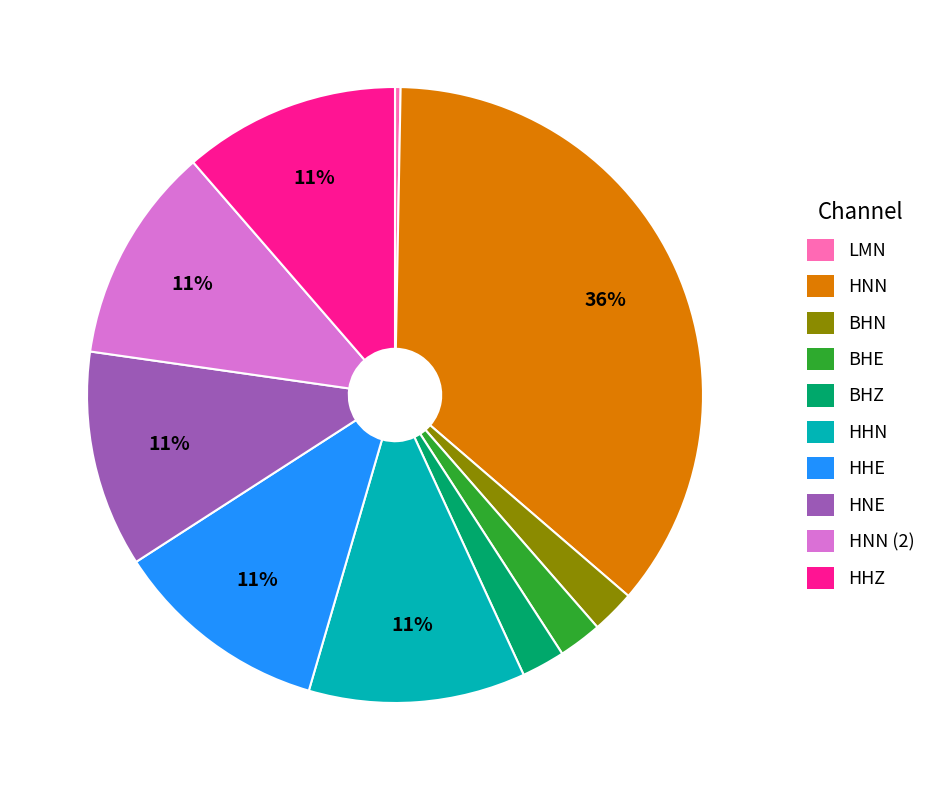

What is the largest slice in the pie chart?

HNN